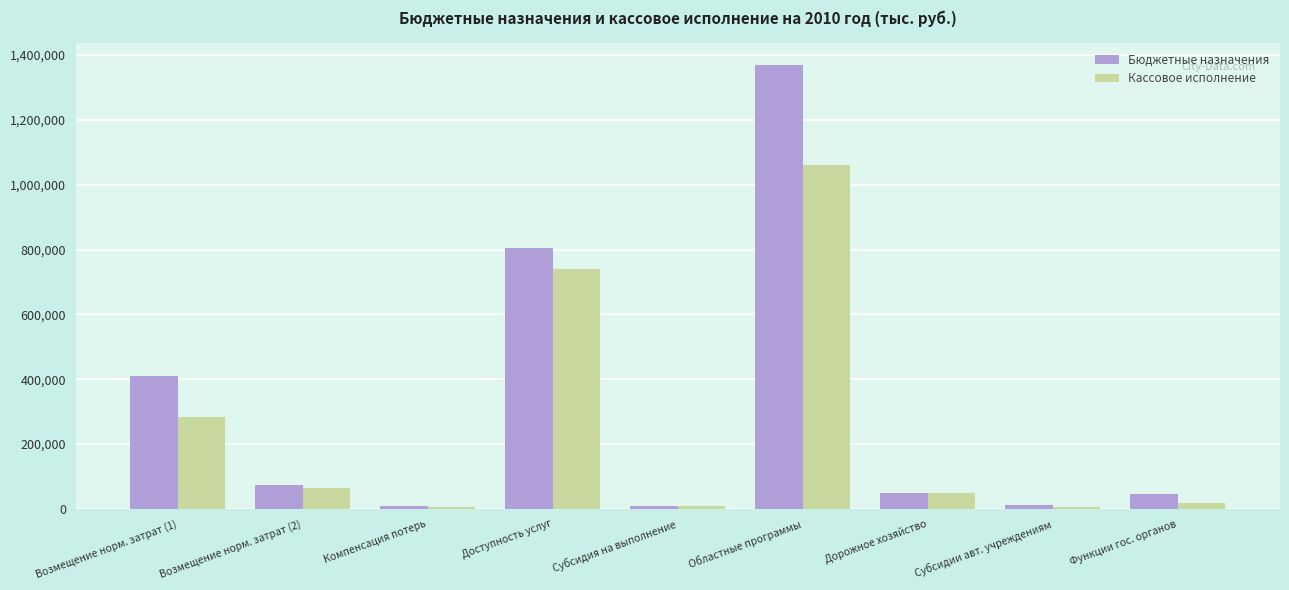

List the series in order of their overall mean, highest first.

Бюджетные назначения, Кассовое исполнение